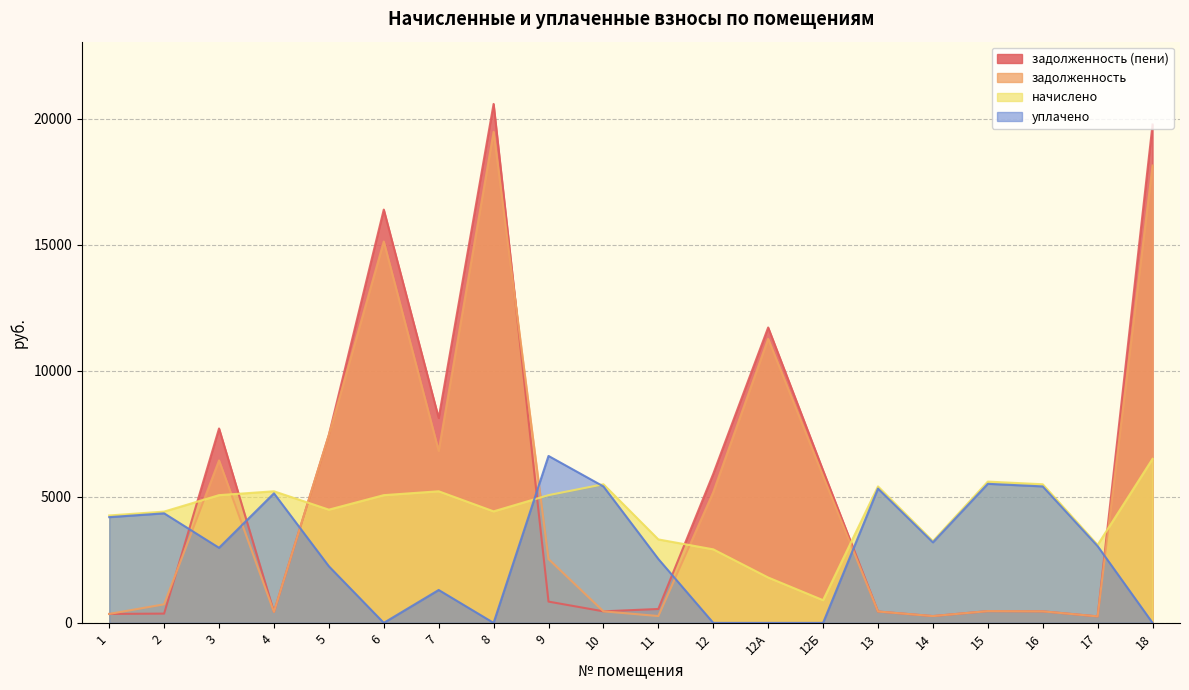

The задолженность (пени) series shows 451.1 at 13. True or false?

True